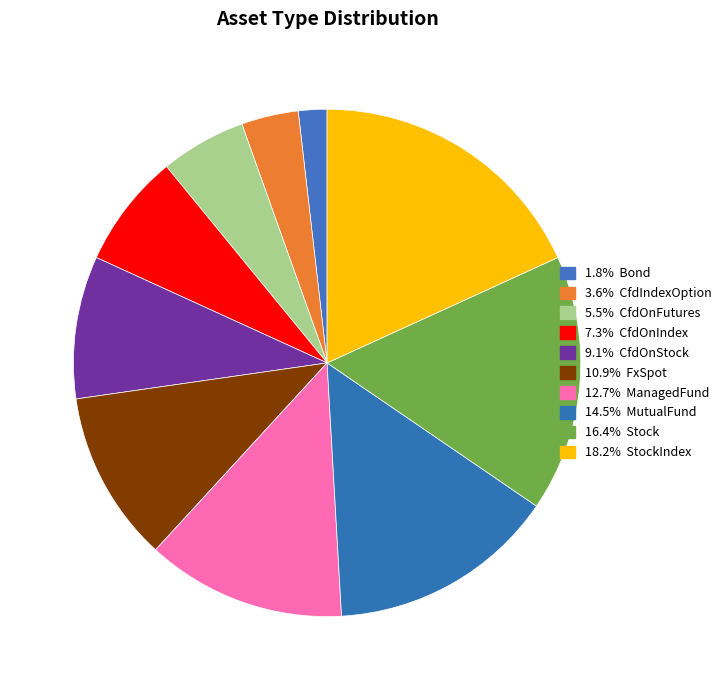

Rank the categories by value from highest to lowest.

StockIndex, Stock, MutualFund, ManagedFund, FxSpot, CfdOnStock, CfdOnIndex, CfdOnFutures, CfdIndexOption, Bond